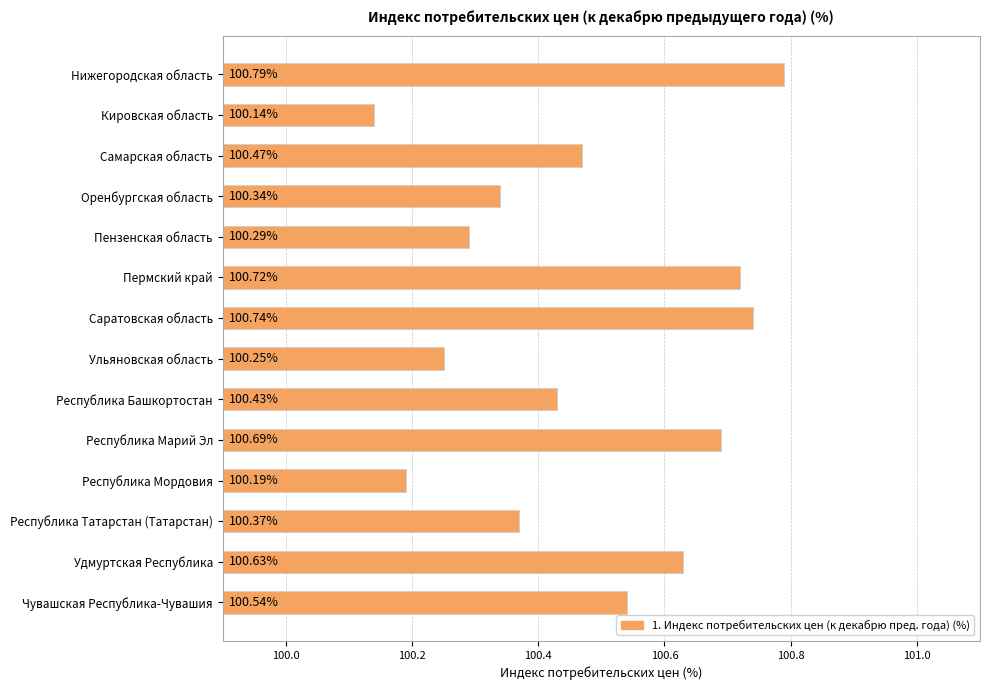

What is the label of the 5th bar from the top?

Пензенская область